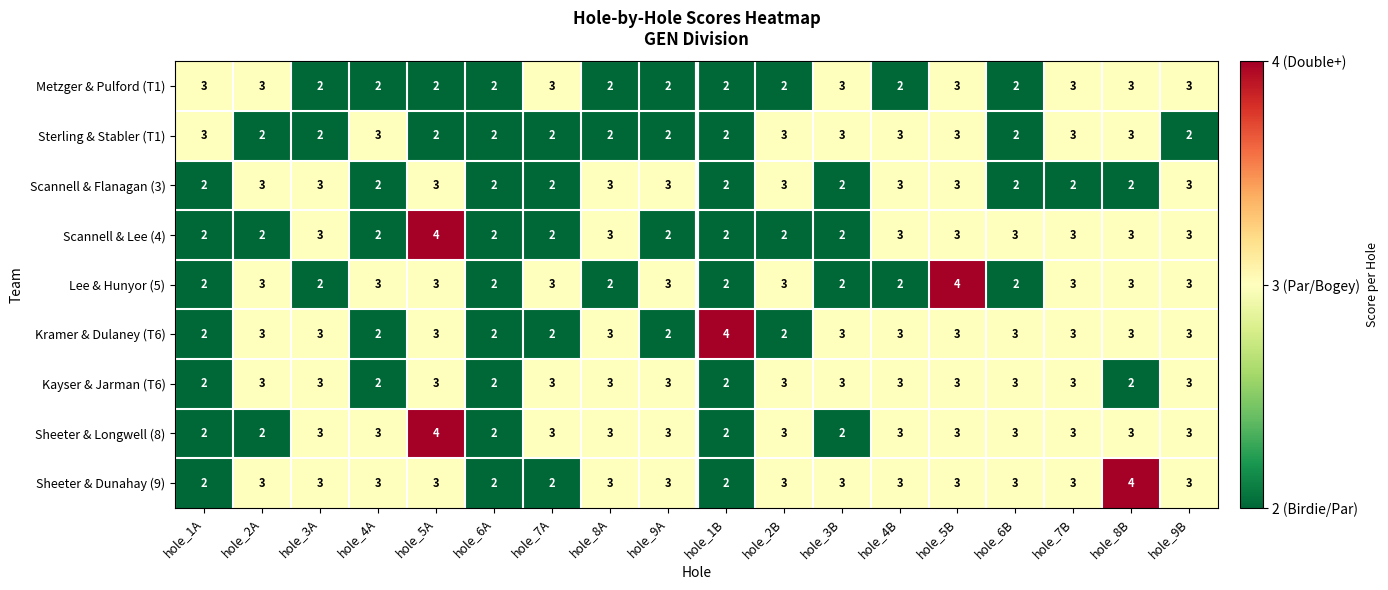

What is the total value across all series at hole_9B?

26